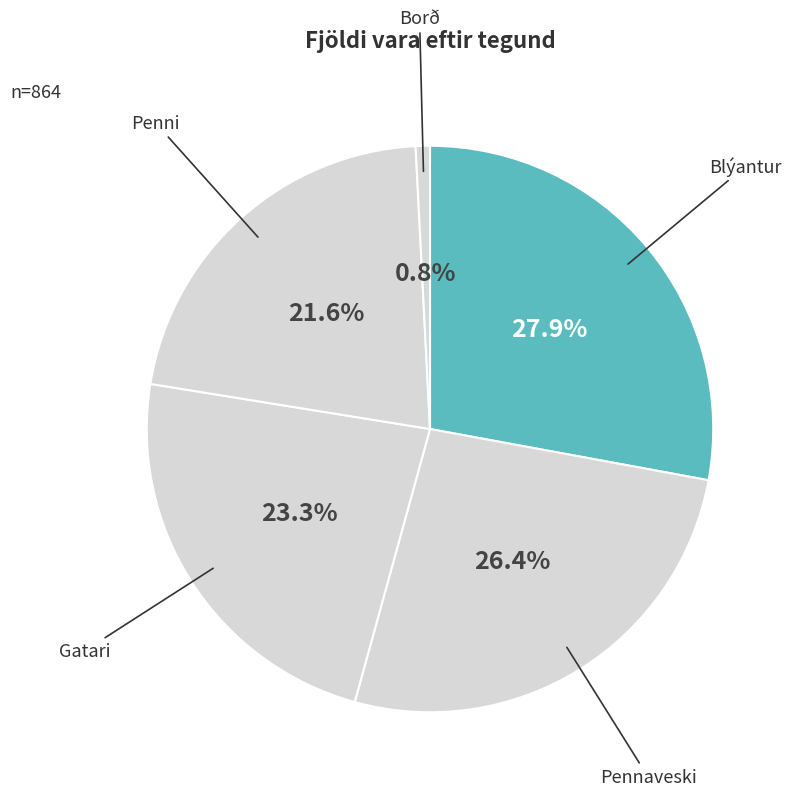

How many slices are in this pie chart?

5